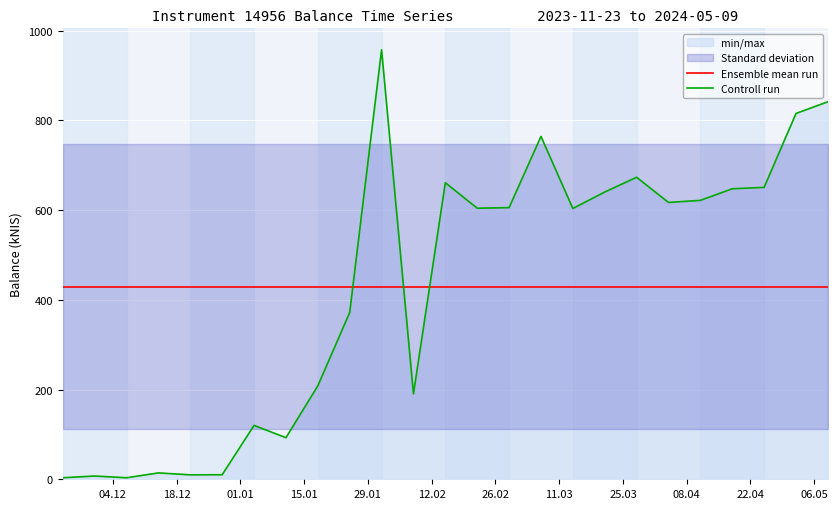

At which label does Ensemble mean run reach its minimum?

04.12